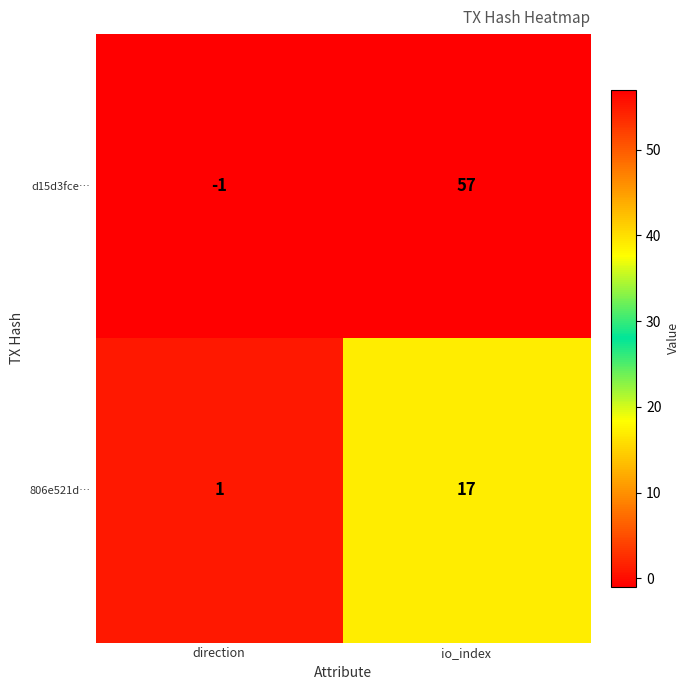

The value of 806e521d… at io_index is 17. True or false?

True